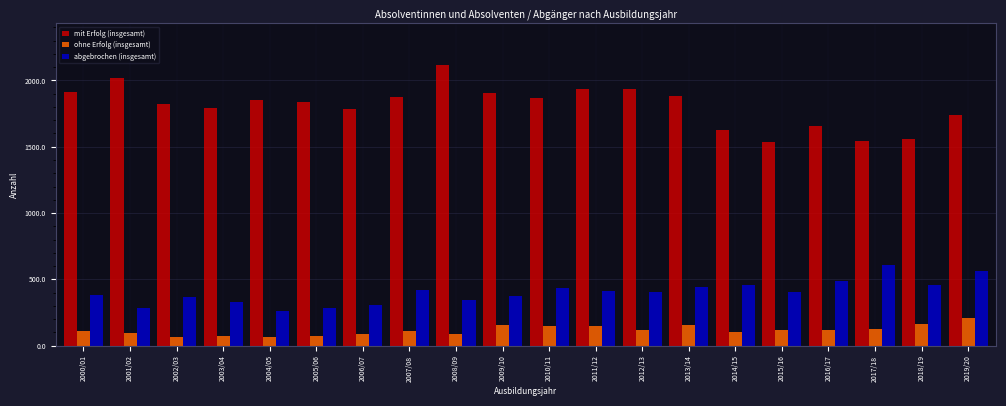

At which category does the chart reach its peak across all series?

2008/09